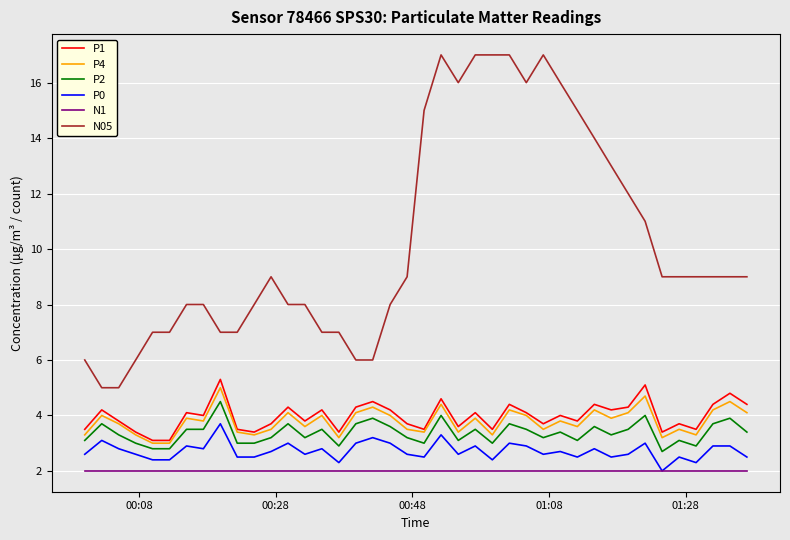

Which series has the widest spread of values?

N05